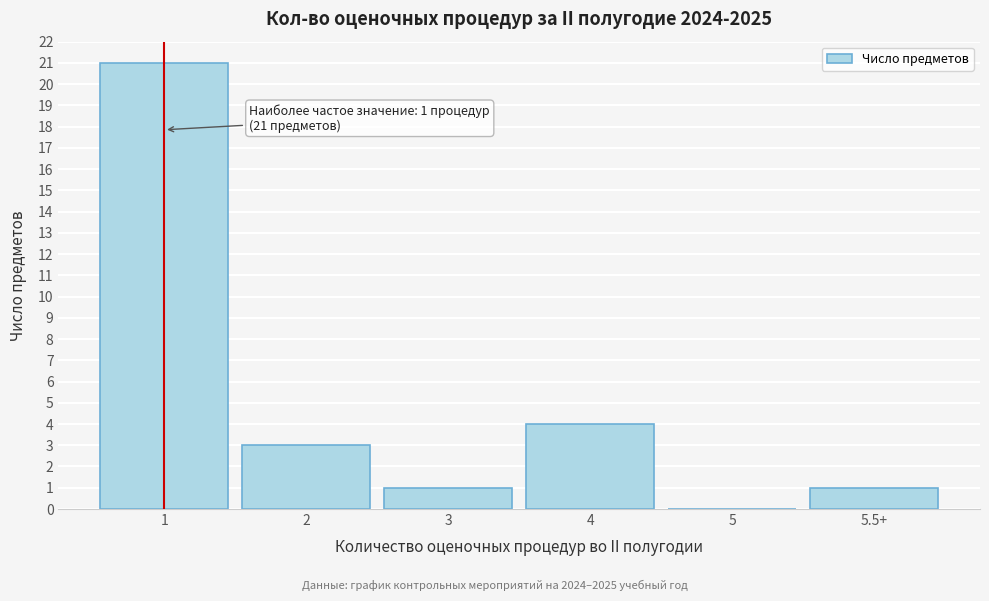

Reading left to right, what are all the values shown in this chart?

1=21	2=3	3=1	4=4	5=0	5.5+=1